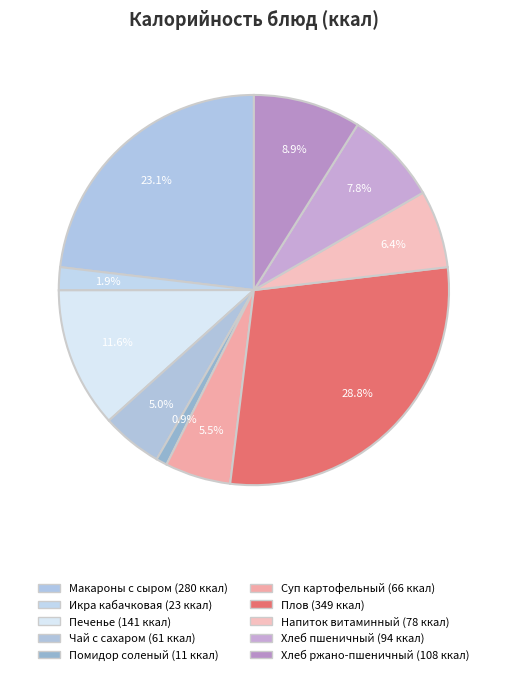

How many slices are in this pie chart?

10